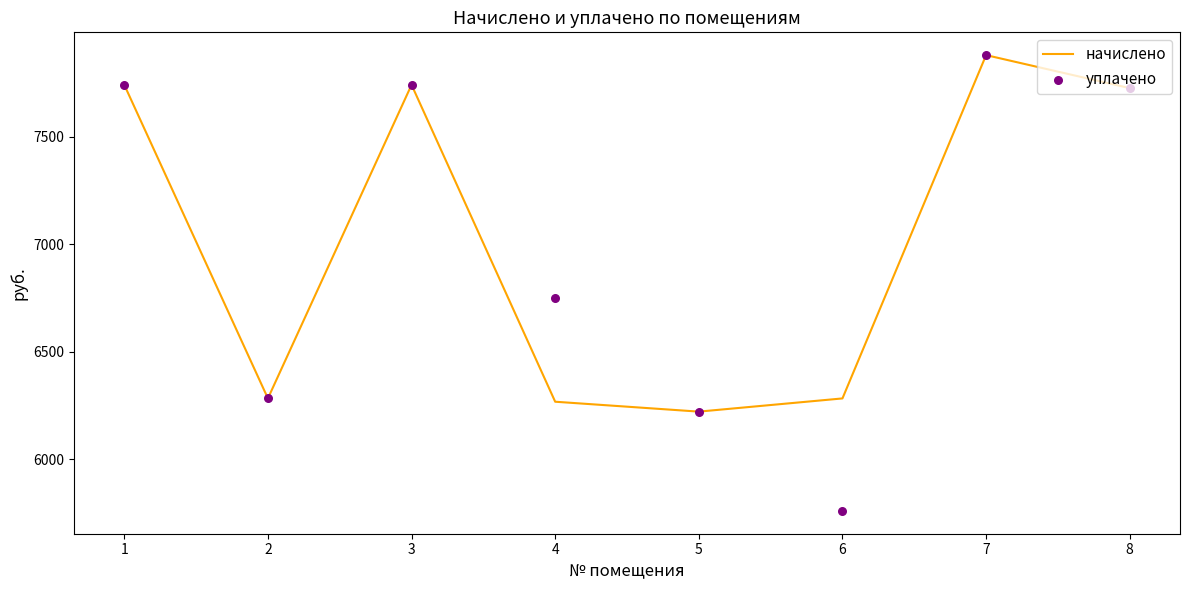

Which series has the largest total across all categories?

начислено